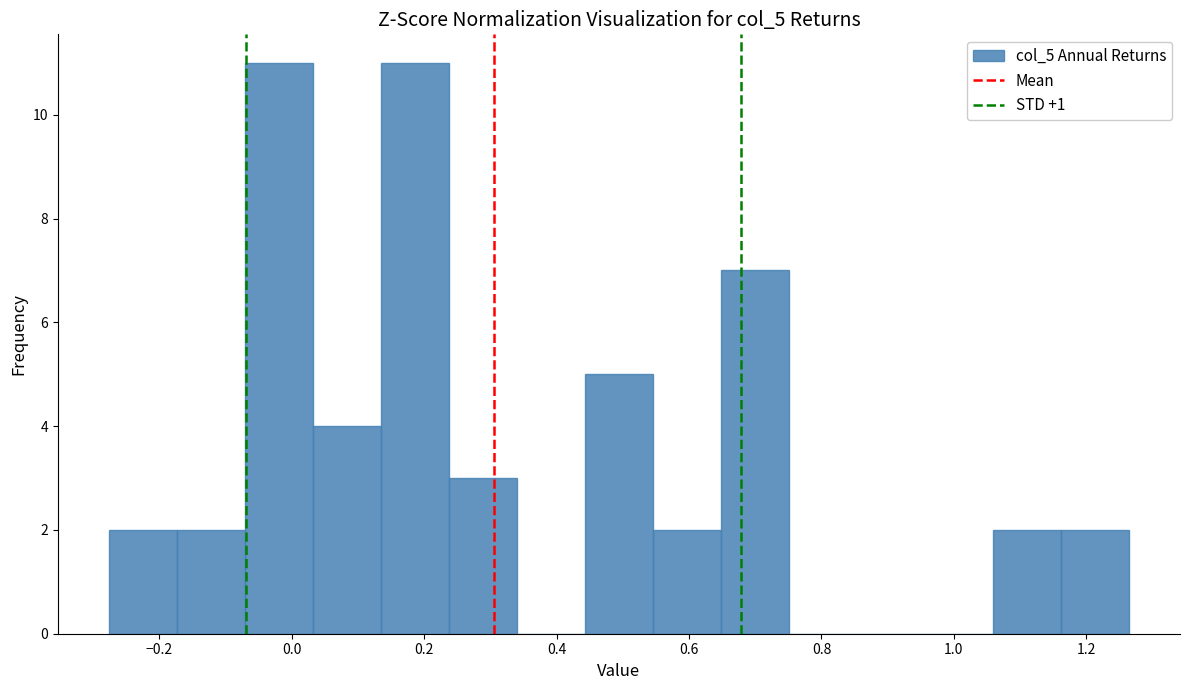

What is the height of the bar covering 0.64 to 0.76 on the x-axis? Neither the bar edges nor the heights are printed on the chart, so give them approximately, as read against the axes.

7